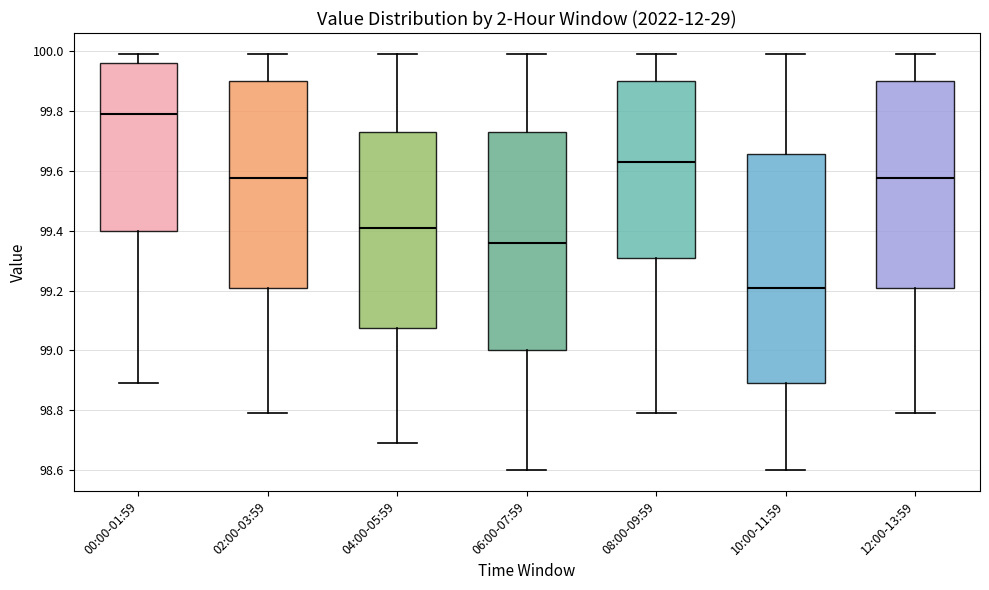

Which box's median line is the lowest?

10:00-11:59